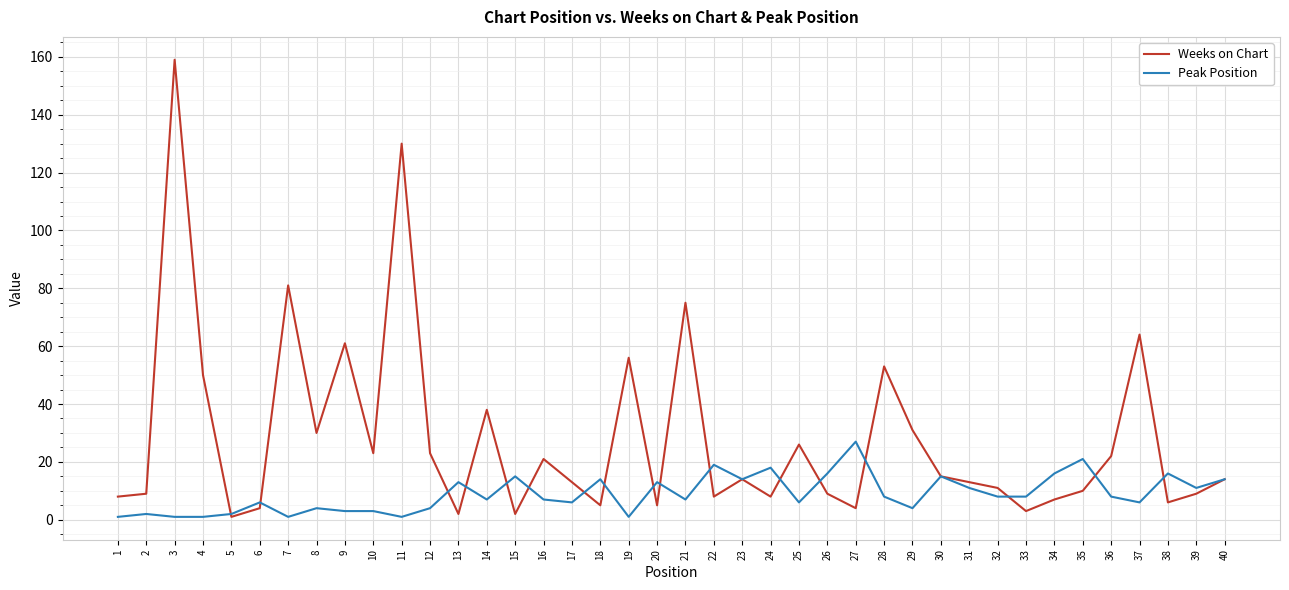

Is it true that Peak Position equals 15 at 15?

True